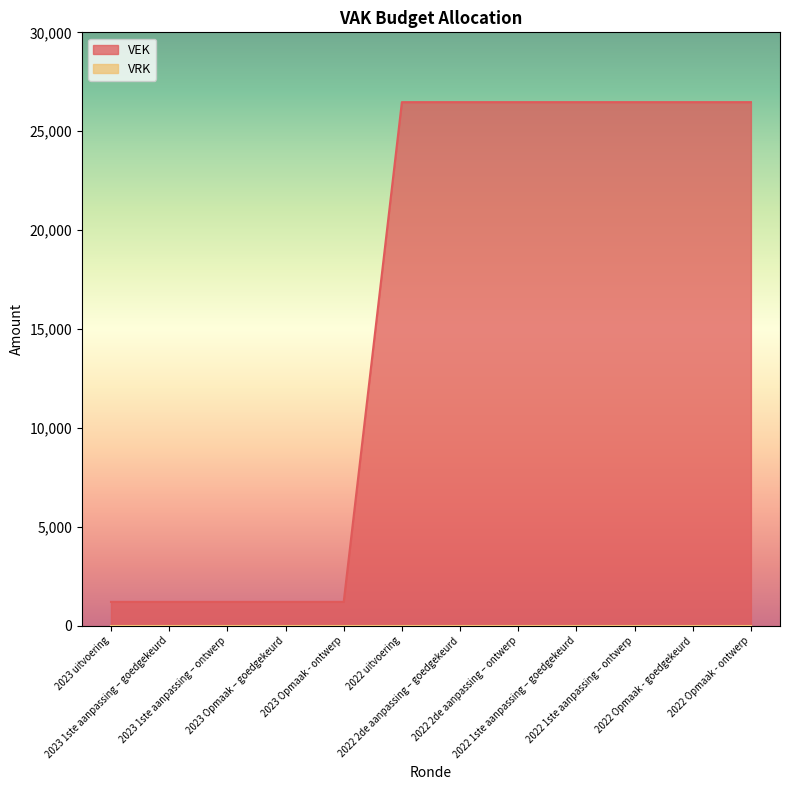

At which label is the value closest to 13840?

2023 uitvoering